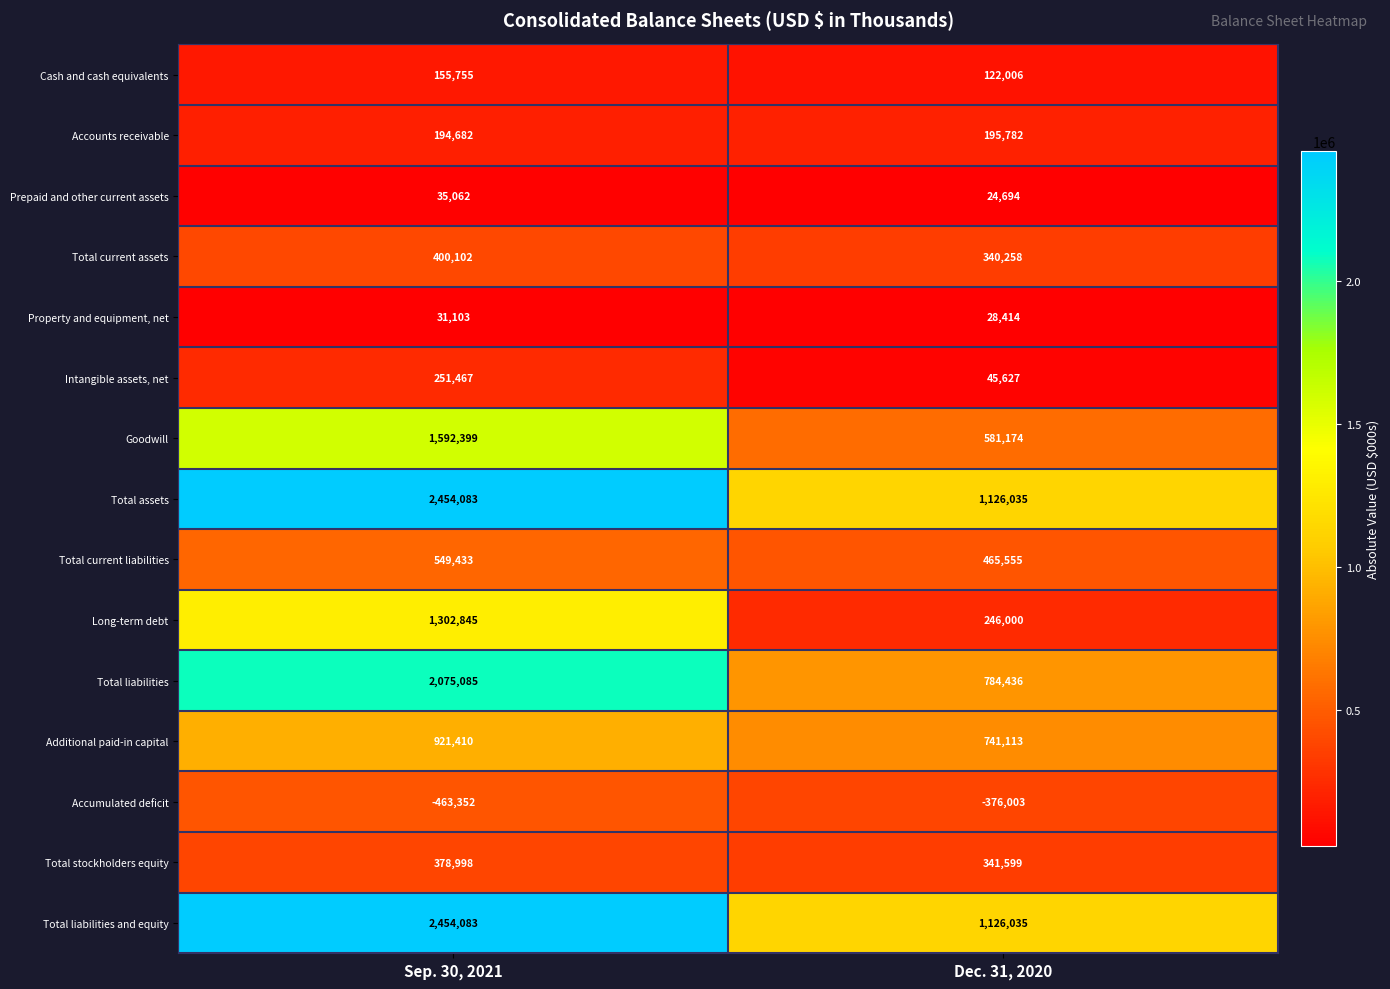

Reading left to right, transcribe all the data shown in this chart.

Cash and cash equivalents: Sep. 30, 2021=155755	Dec. 31, 2020=122006
Accounts receivable: Sep. 30, 2021=194682	Dec. 31, 2020=195782
Prepaid and other current assets: Sep. 30, 2021=35062	Dec. 31, 2020=24694
Total current assets: Sep. 30, 2021=400102	Dec. 31, 2020=340258
Property and equipment, net: Sep. 30, 2021=31103	Dec. 31, 2020=28414
Intangible assets, net: Sep. 30, 2021=251467	Dec. 31, 2020=45627
Goodwill: Sep. 30, 2021=1592399	Dec. 31, 2020=581174
Total assets: Sep. 30, 2021=2454083	Dec. 31, 2020=1126035
Total current liabilities: Sep. 30, 2021=549433	Dec. 31, 2020=465555
Long-term debt: Sep. 30, 2021=1302845	Dec. 31, 2020=246000
Total liabilities: Sep. 30, 2021=2075085	Dec. 31, 2020=784436
Additional paid-in capital: Sep. 30, 2021=921410	Dec. 31, 2020=741113
Accumulated deficit: Sep. 30, 2021=-463352	Dec. 31, 2020=-376003
Total stockholders equity: Sep. 30, 2021=378998	Dec. 31, 2020=341599
Total liabilities and equity: Sep. 30, 2021=2454083	Dec. 31, 2020=1126035